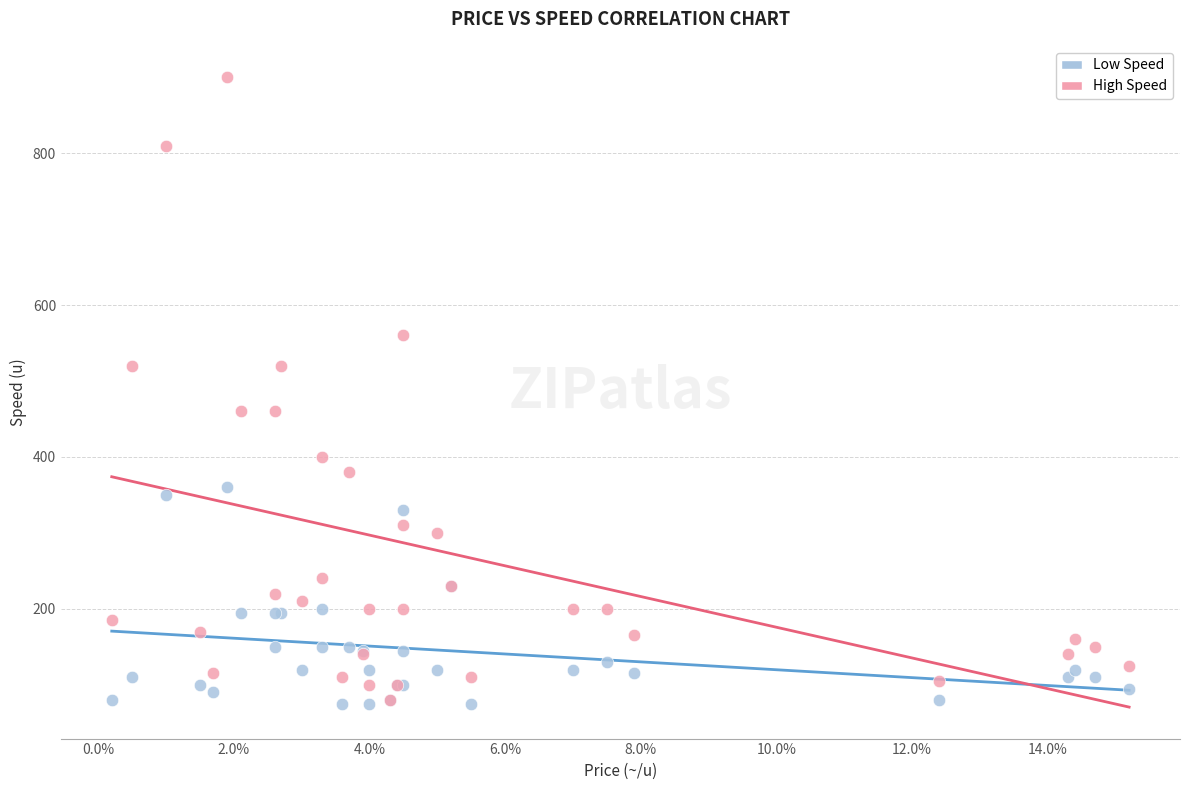

Which series contains the highest Y value?

High Speed